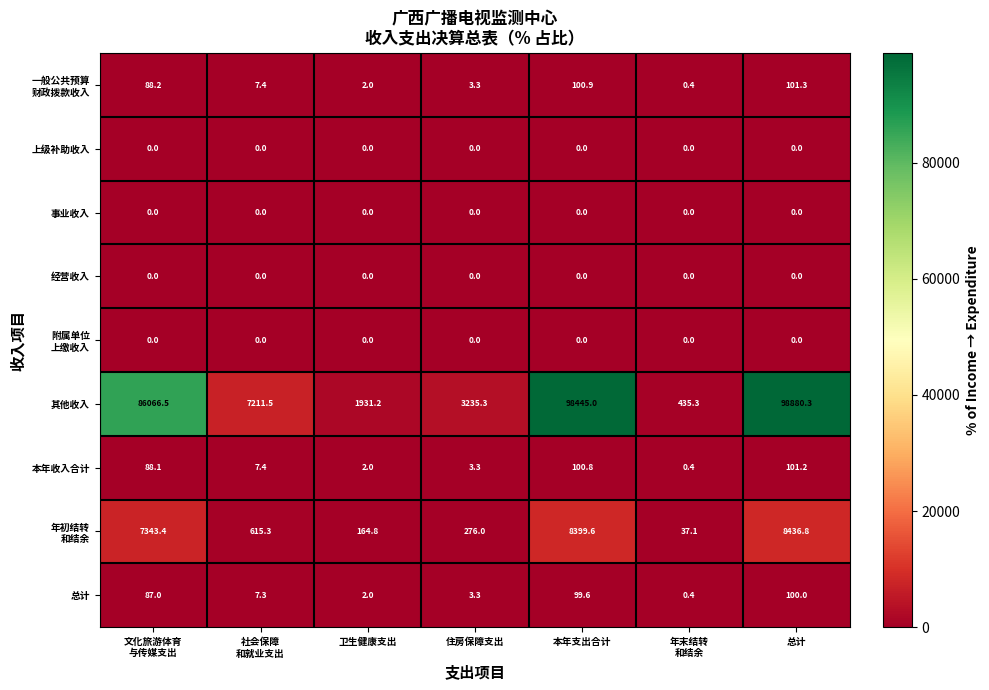

Which series has the largest range (max minus min)?

其他收入